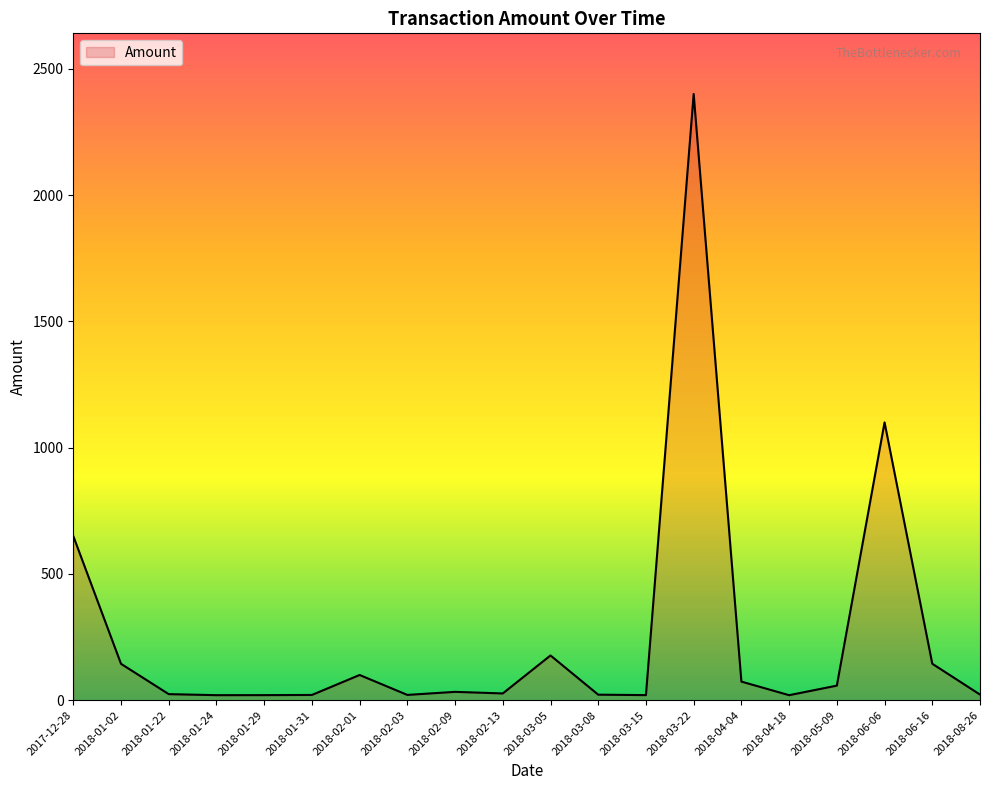

True or false: the data shows 100.0 at 2018-02-01.

True